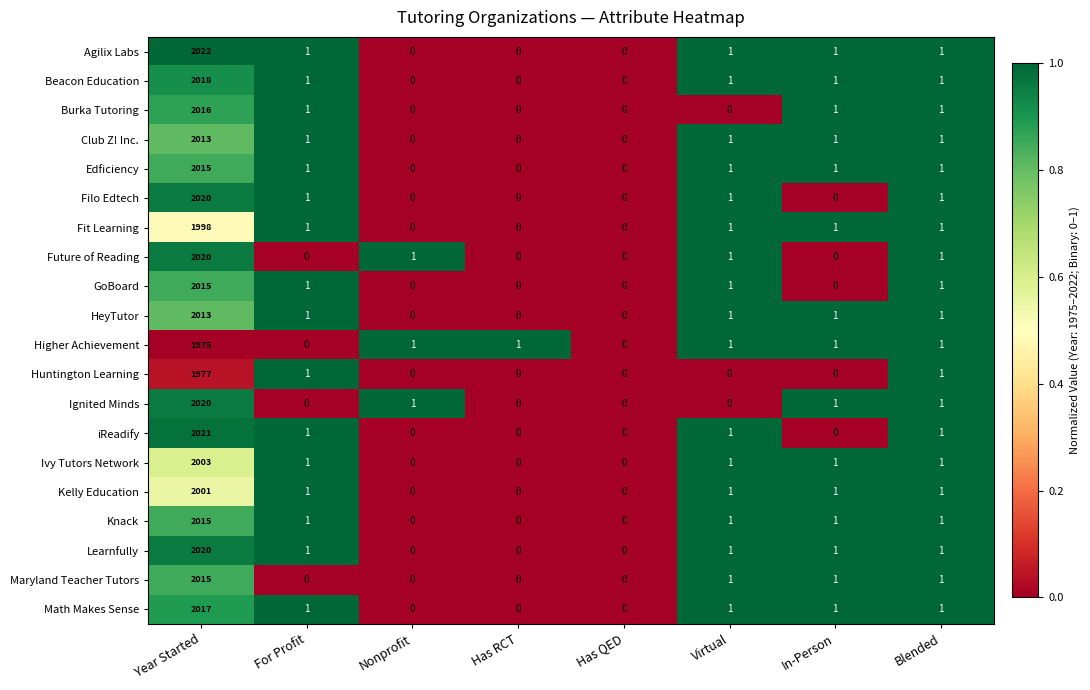

What is the sum of all Ivy Tutors Network values?

2007